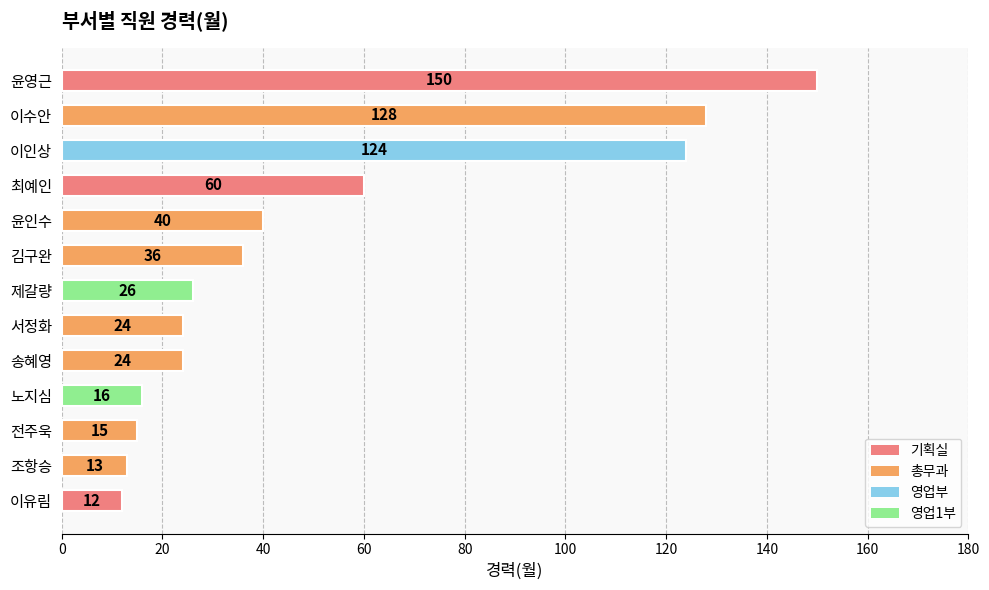

Between 김구완 and 송혜영, which is larger?

김구완